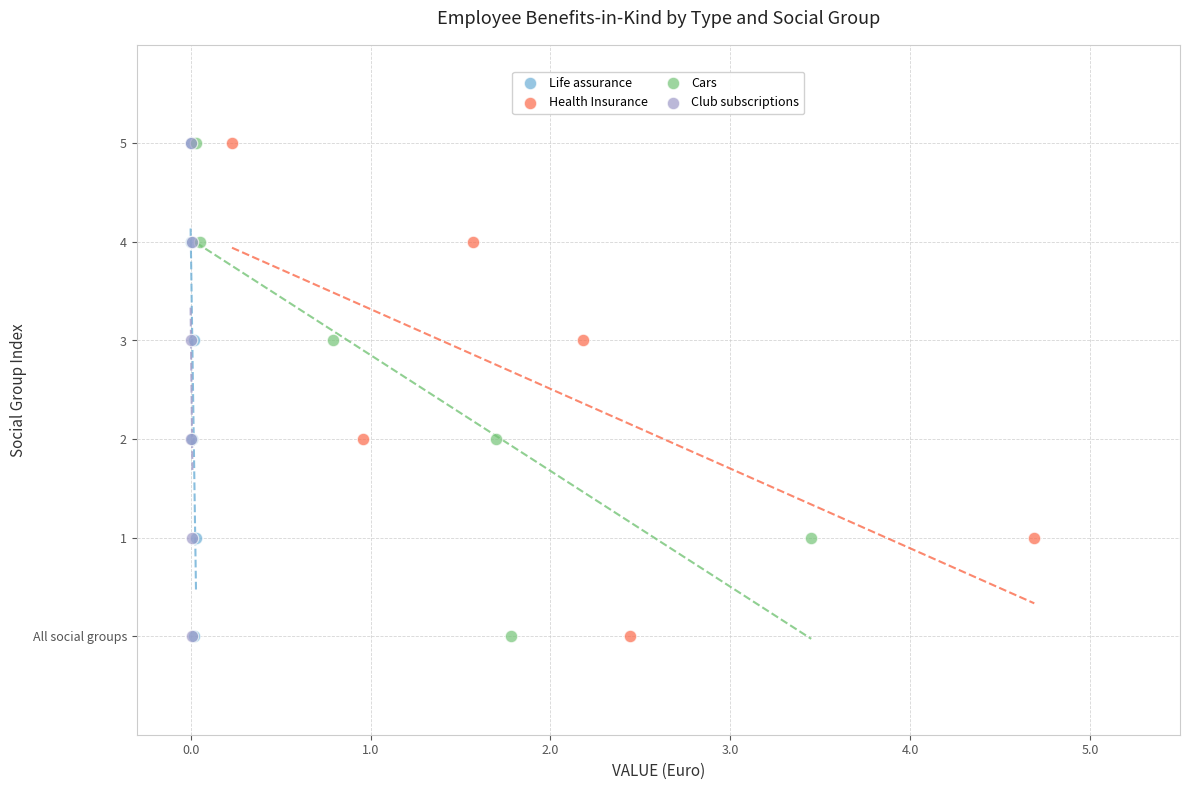

What are all the series names shown in the legend?

Life assurance, Health Insurance, Cars, Club subscriptions